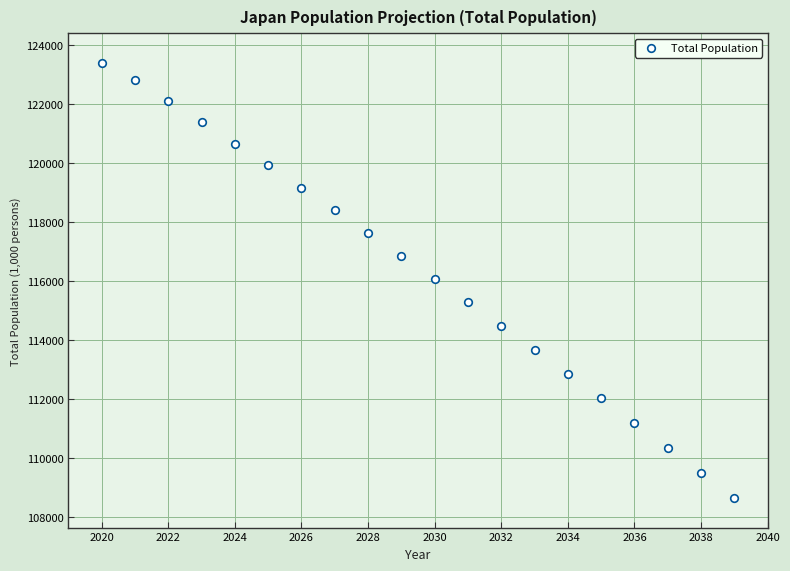

What is the range of X values (max minus min)?

19.0